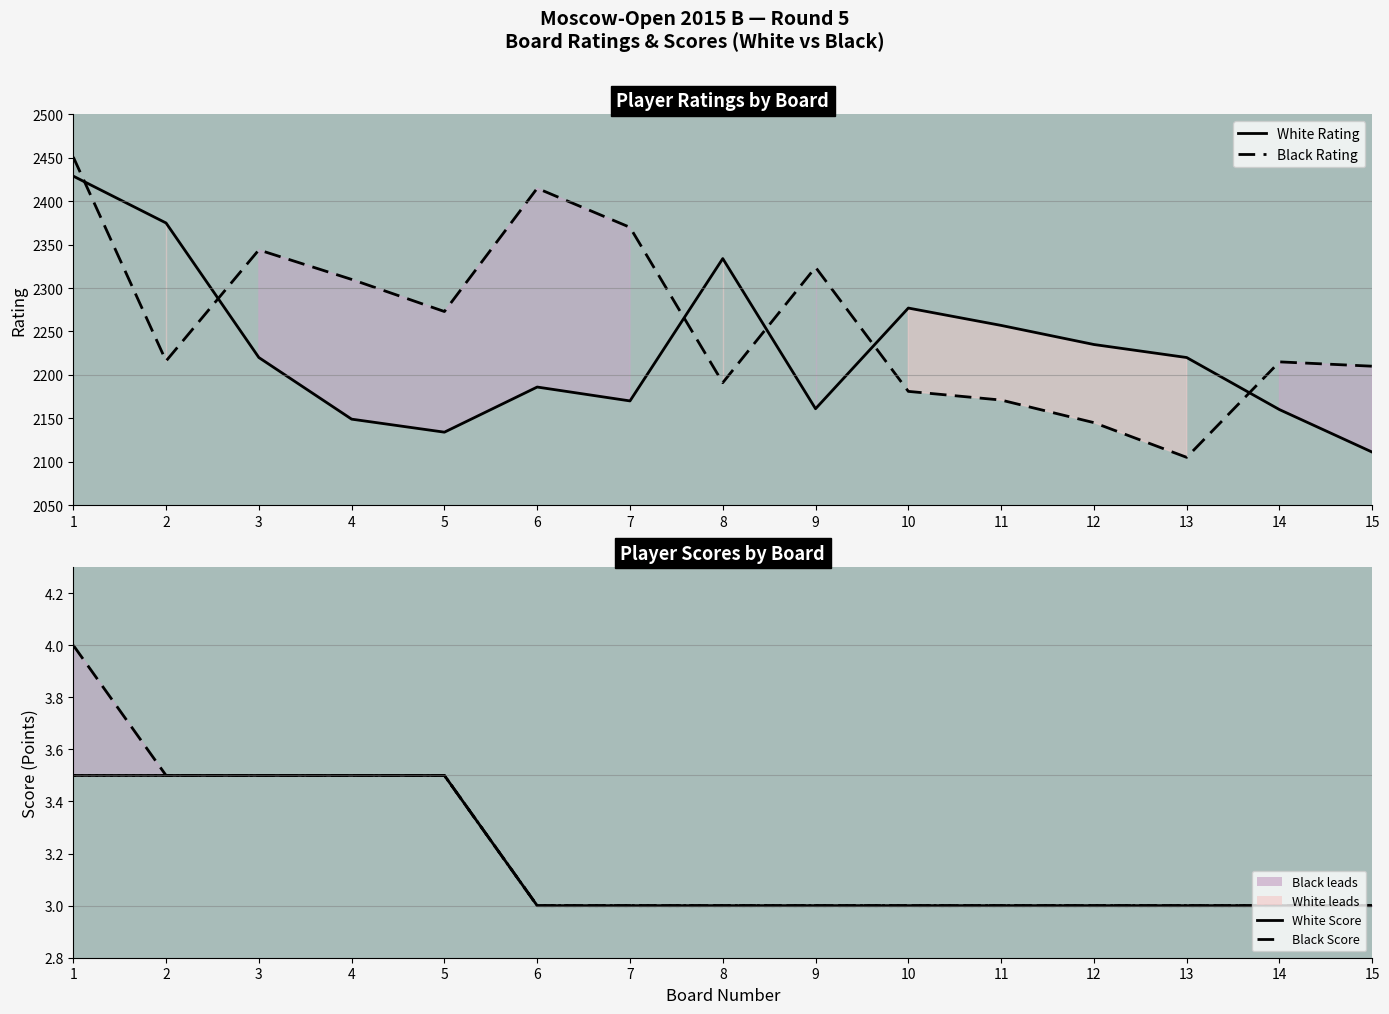

What is the average value of the Black Rating series?

2261.4